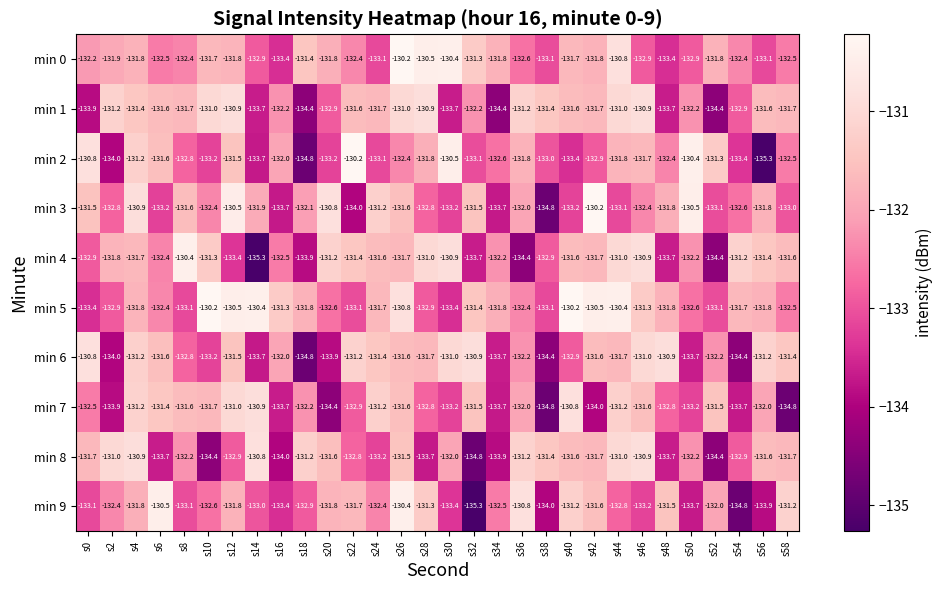

Count the number of categories in the chart.

30